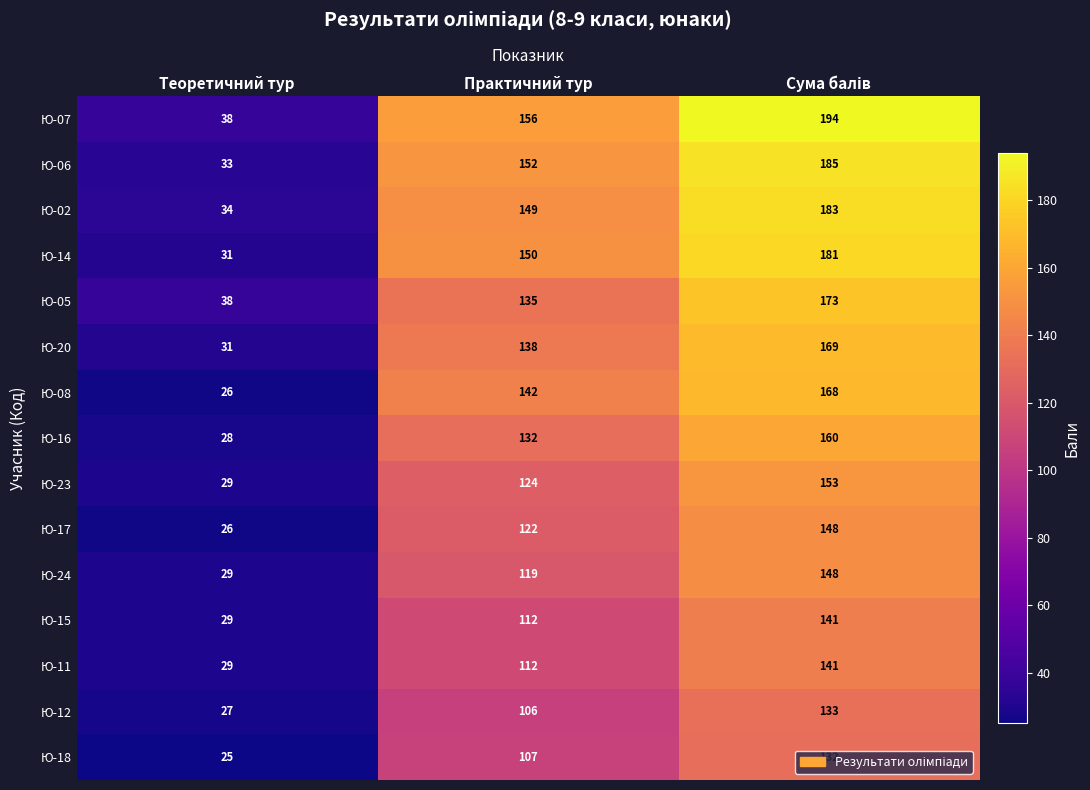

True or false: Ю-20 has a value of 138 at Практичний тур.

True